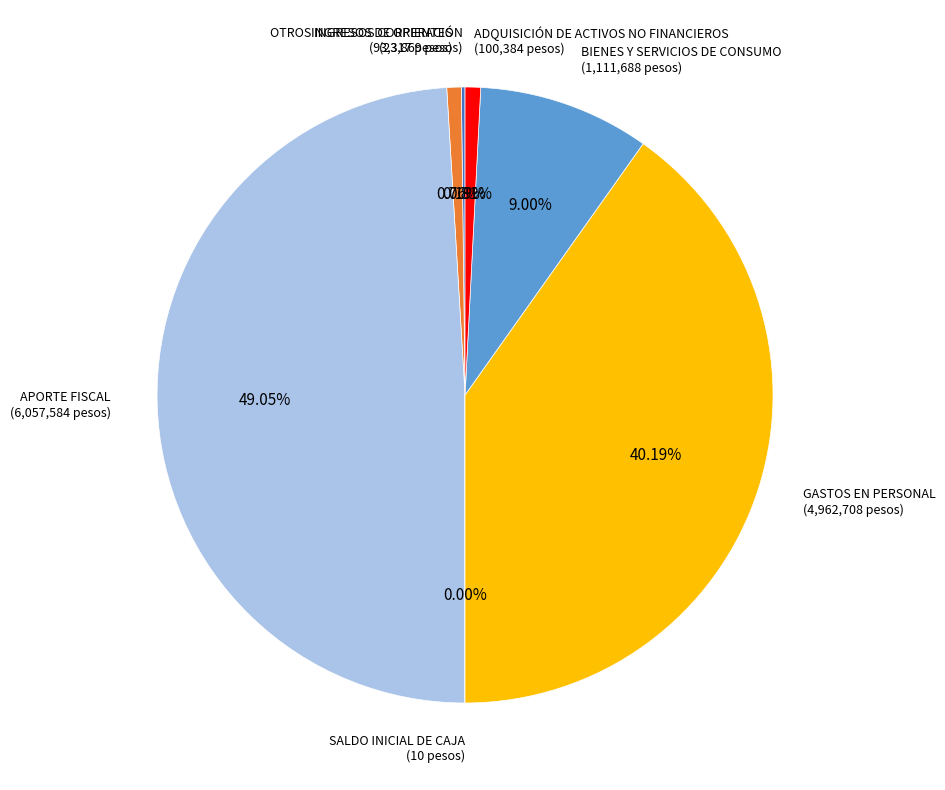

Is the sum of BIENES Y SERVICIOS DE CONSUMO and ADQUISICIÓN DE ACTIVOS NO FINANCIEROS greater than half?

No